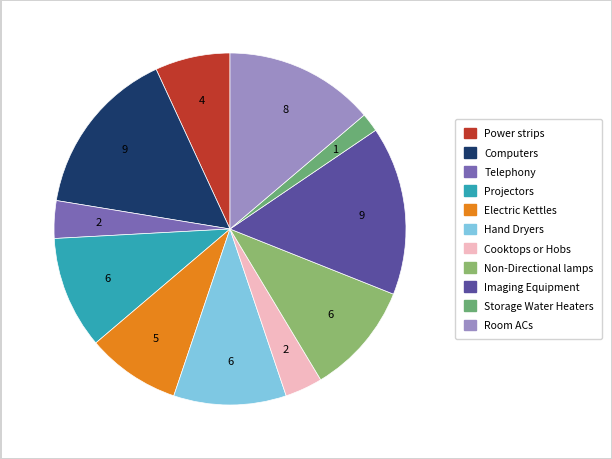

Which slice is the smallest?

Storage Water Heaters